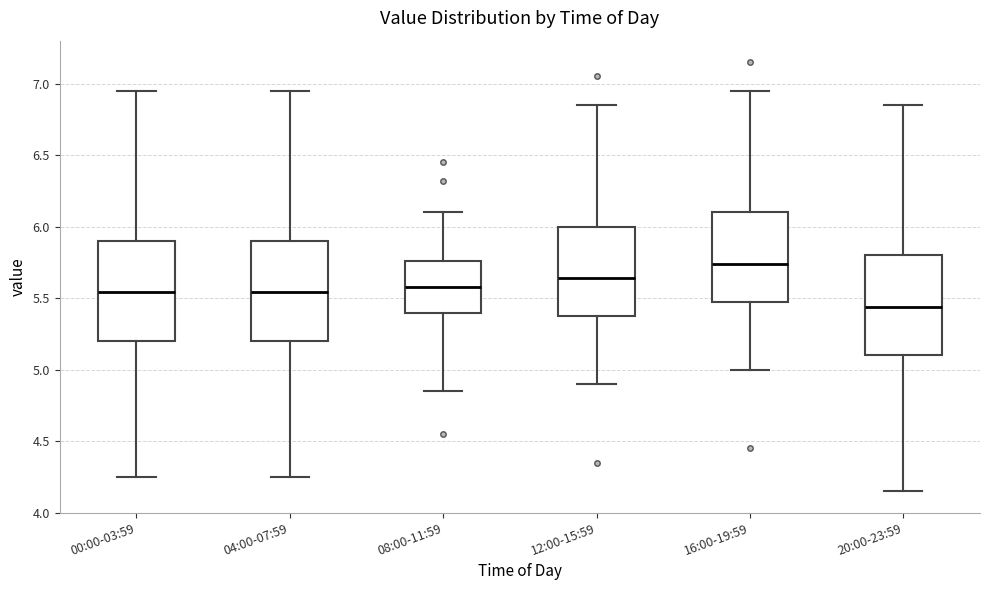

Where is the upper edge of the box for 00:00-03:59 on the y-axis? The values are not printed on the chart, so give them approximately, as read against the axis.

5.90